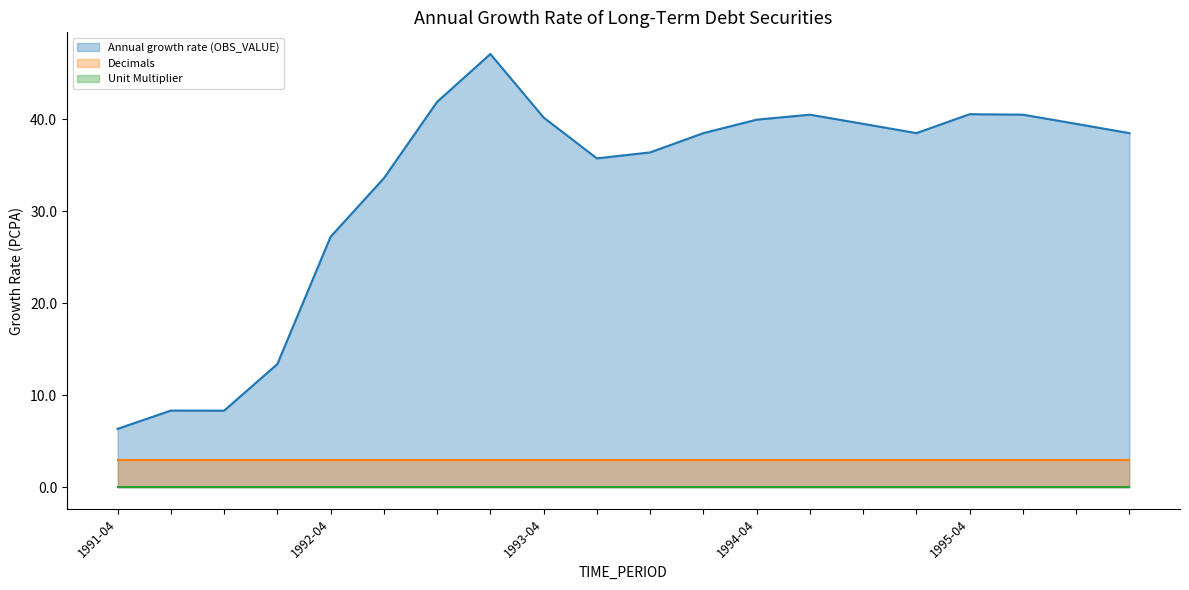

Reading left to right, list all the values displayed in this chart.

Annual growth rate (OBS_VALUE): 1991-04=6.3	1991-07=8.3	1991-10=8.3	1992-01=13.4	1992-04=27.2	1992-07=33.6	1992-10=41.9	1993-01=47.1	1993-04=40.2	1993-07=35.7	1993-10=36.4	1994-01=38.5	1994-04=39.9	1994-07=40.5	1994-10=39.5	1995-01=38.5	1995-04=40.5	1995-07=40.5	1995-10=39.5	1996-01=38.5
Decimals: 1991-04=3.0	1991-07=3.0	1991-10=3.0	1992-01=3.0	1992-04=3.0	1992-07=3.0	1992-10=3.0	1993-01=3.0	1993-04=3.0	1993-07=3.0	1993-10=3.0	1994-01=3.0	1994-04=3.0	1994-07=3.0	1994-10=3.0	1995-01=3.0	1995-04=3.0	1995-07=3.0	1995-10=3.0	1996-01=3.0
Unit Multiplier: 1991-04=0.0	1991-07=0.0	1991-10=0.0	1992-01=0.0	1992-04=0.0	1992-07=0.0	1992-10=0.0	1993-01=0.0	1993-04=0.0	1993-07=0.0	1993-10=0.0	1994-01=0.0	1994-04=0.0	1994-07=0.0	1994-10=0.0	1995-01=0.0	1995-04=0.0	1995-07=0.0	1995-10=0.0	1996-01=0.0